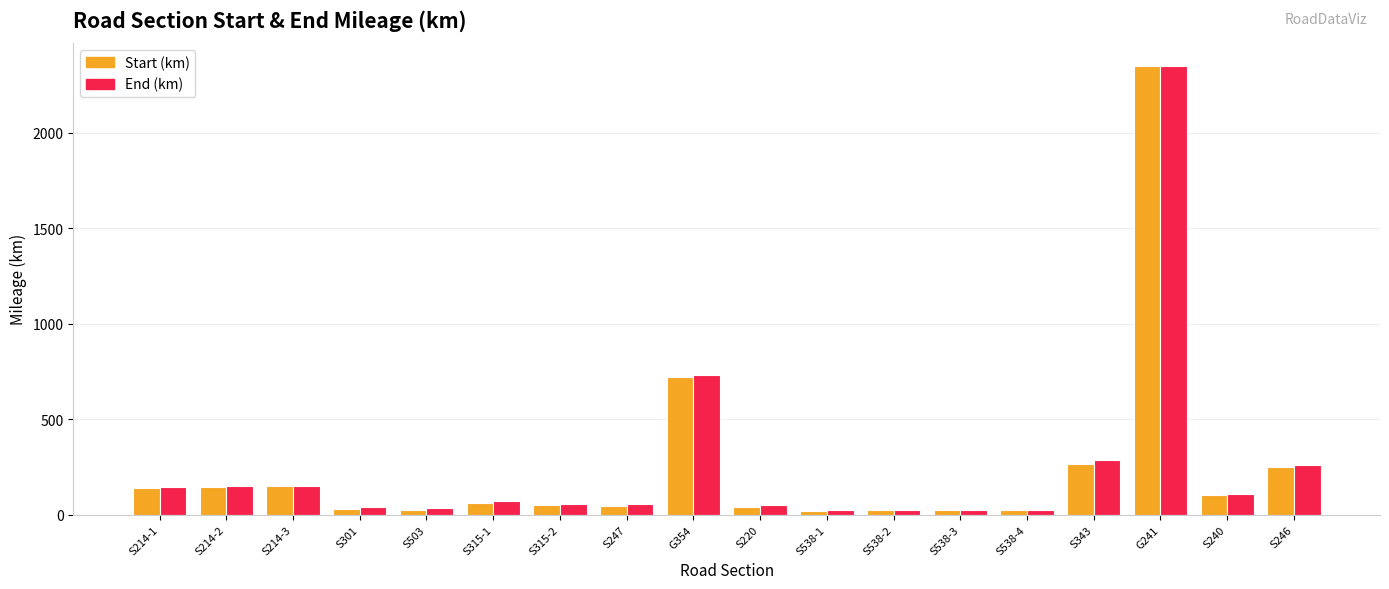

Which category has the highest value in the End (km) series?

G241